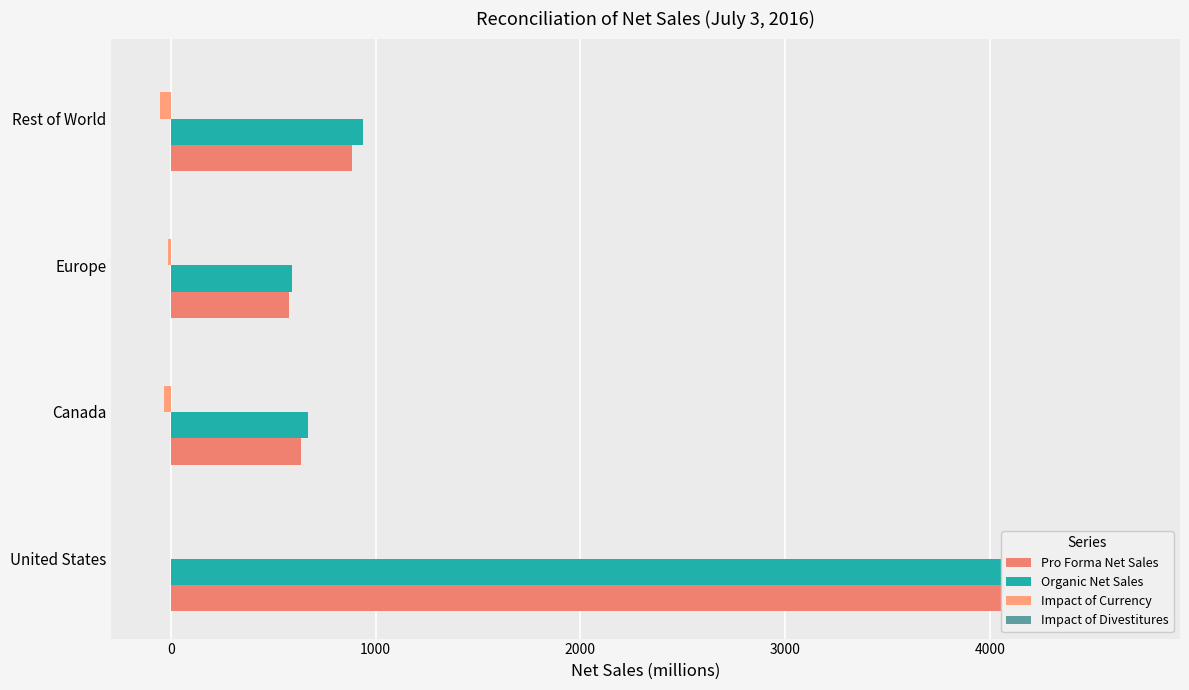

Reading right to left, transcribe all the data shown in this chart.

Pro Forma Net Sales: 885.0	578.0	638.0	4692.0
Organic Net Sales: 939.0	591.0	672.0	4692.0
Impact of Currency: -54.0	-13.0	-34.0	0.0
Impact of Divestitures: 0.2	0.2	0.2	0.2